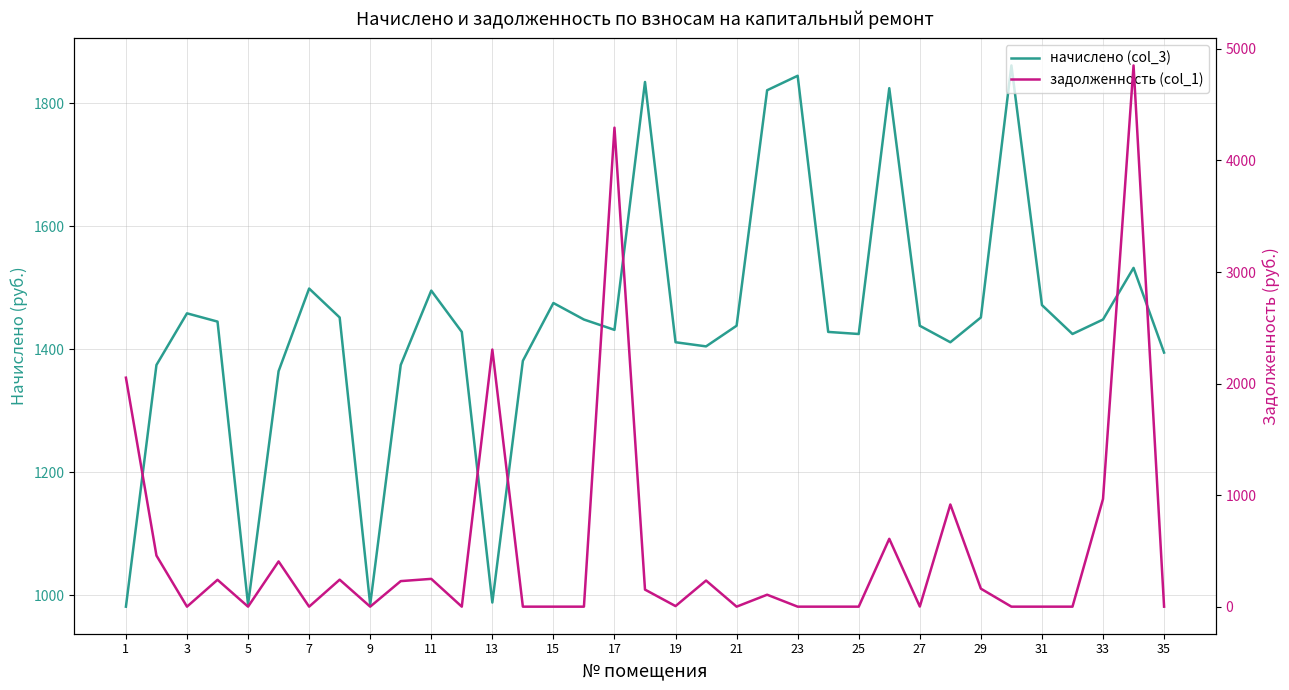

How many values in задолженность (col_1) are above zero?

21